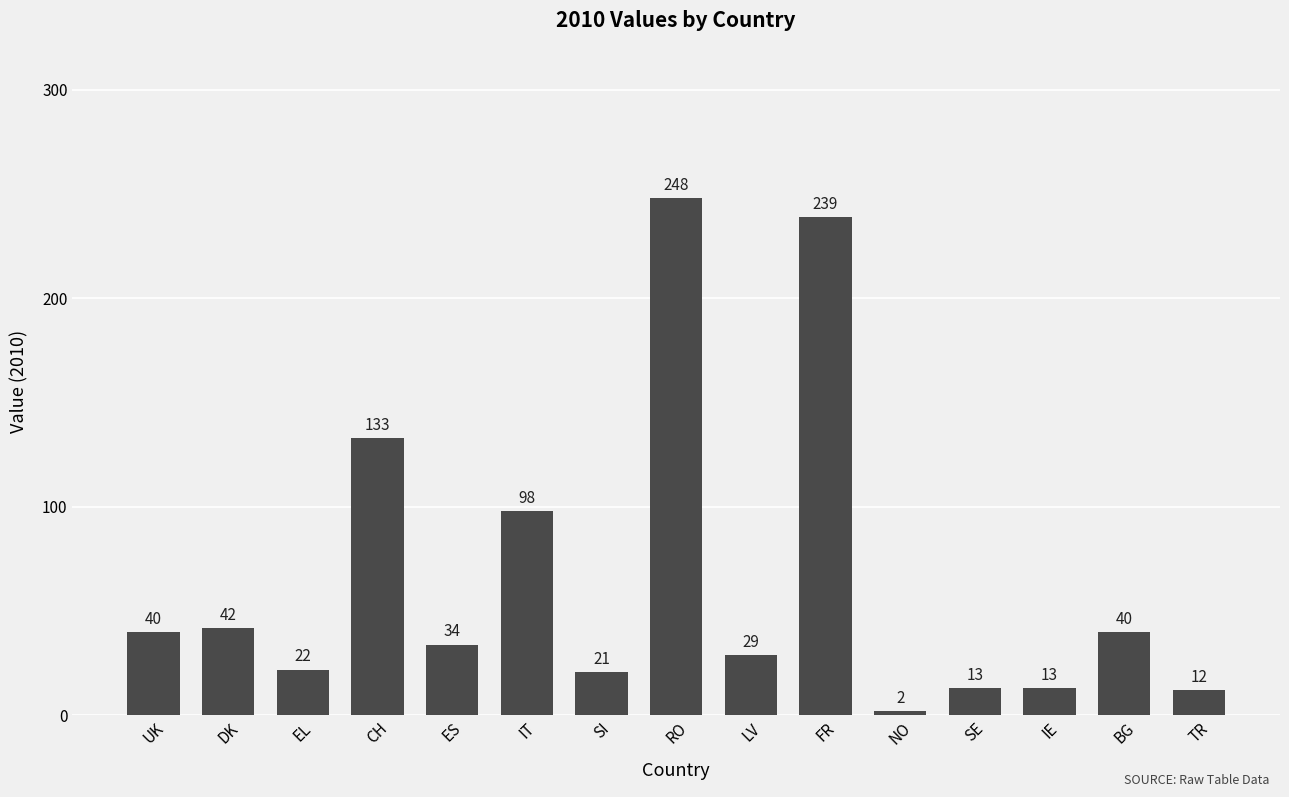

Count the number of data series in this chart.

1